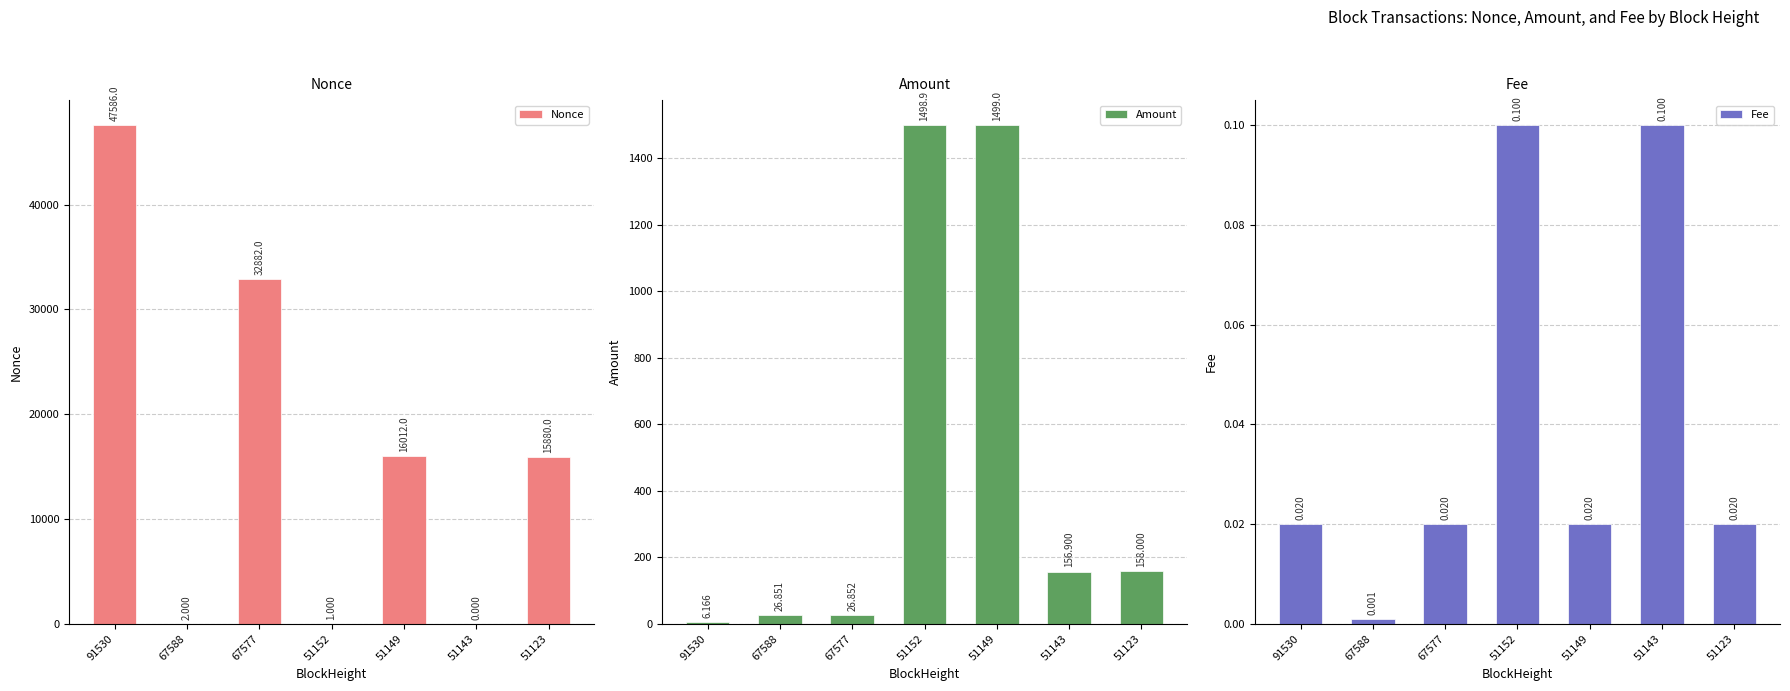

What is the total value across all series at 51152?

1500.0